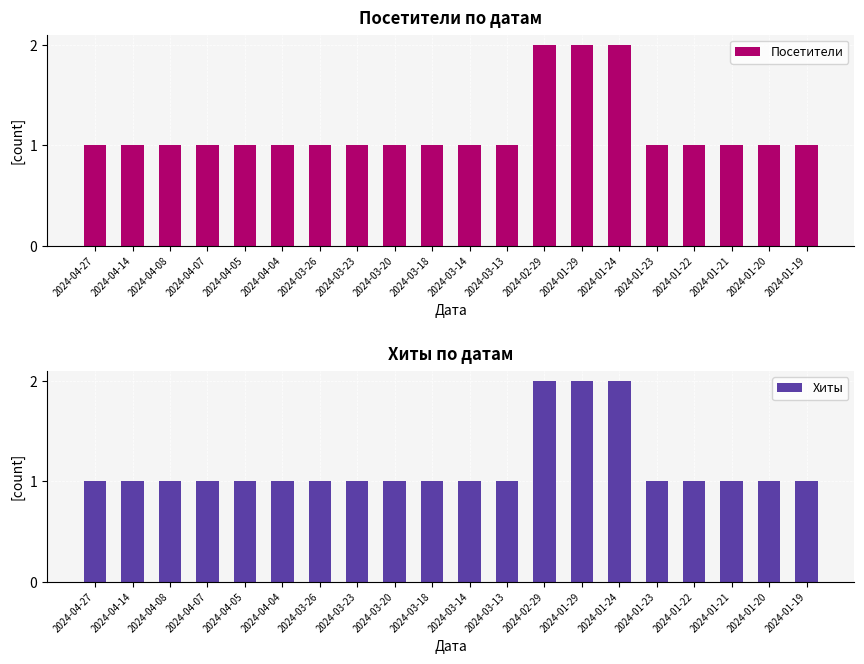

Which category has the highest value across all series?

2024-02-29